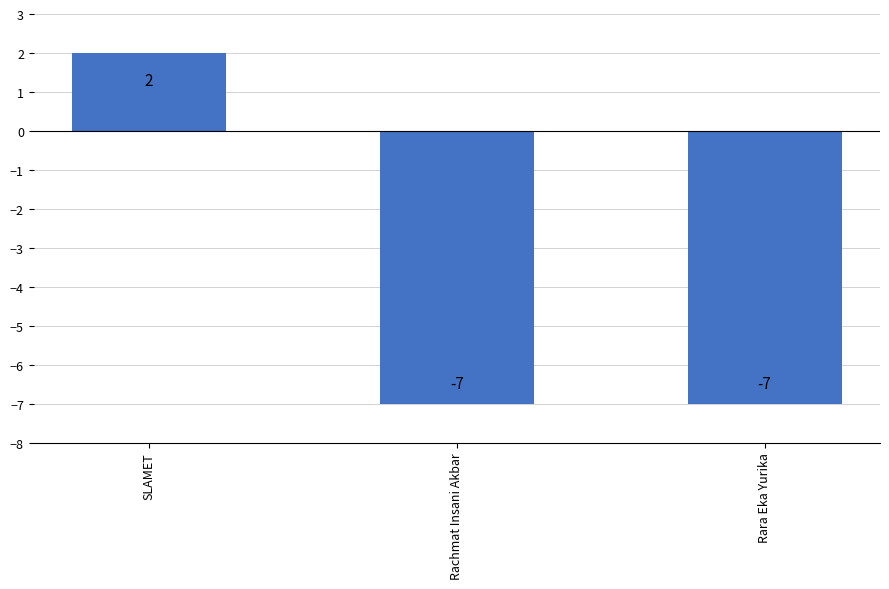

Reading left to right, list all the values displayed in this chart.

SLAMET=2	Rachmat Insani Akbar=-7	Rara Eka Yurika=-7